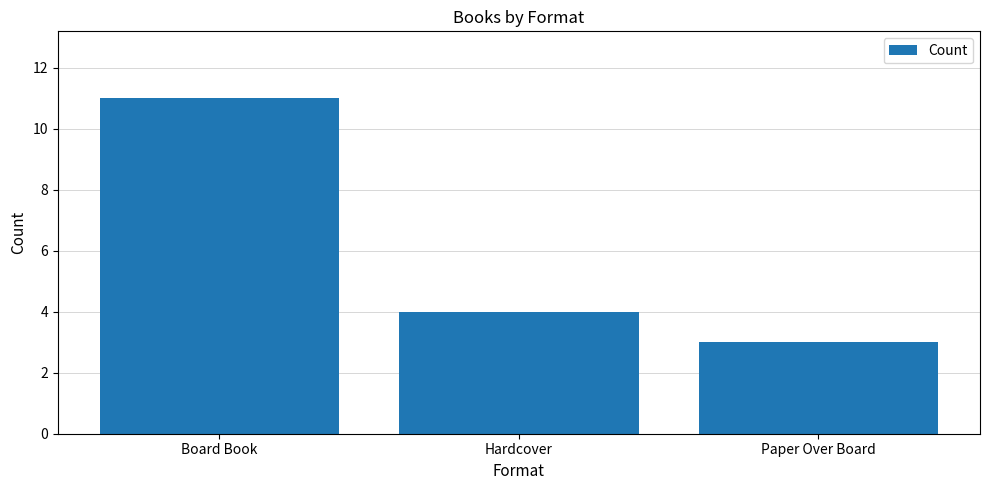

Where does the data first go above 4?

Board Book